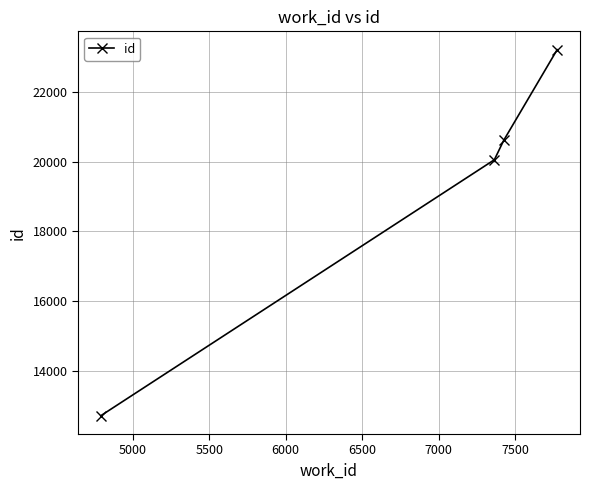

What is the value of the 3rd point from the left?

20617